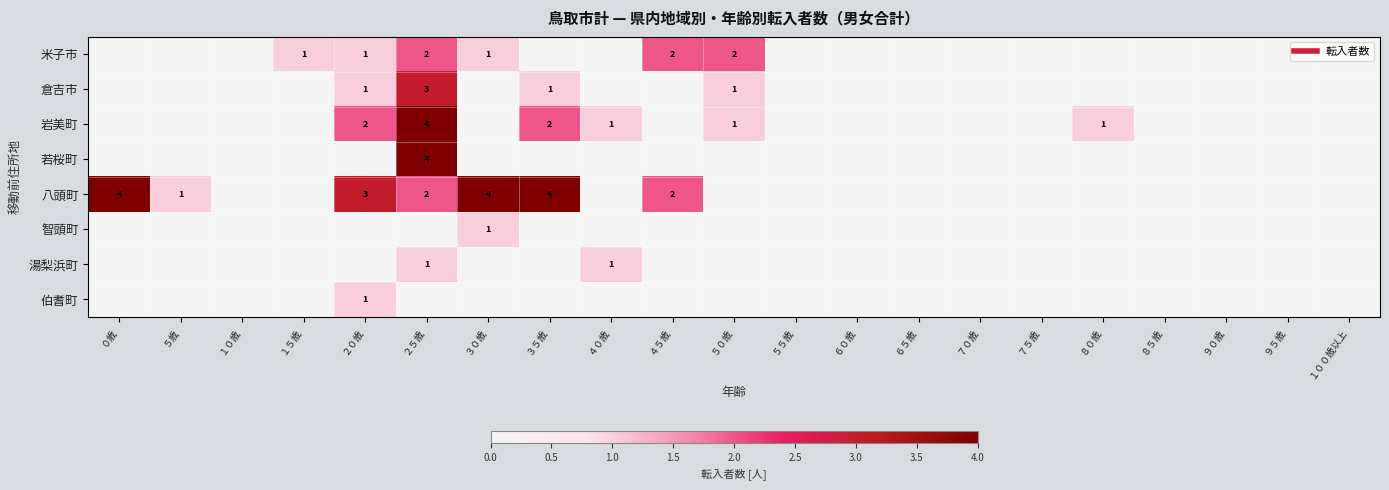

Which category has the highest value across all series?

２５歳